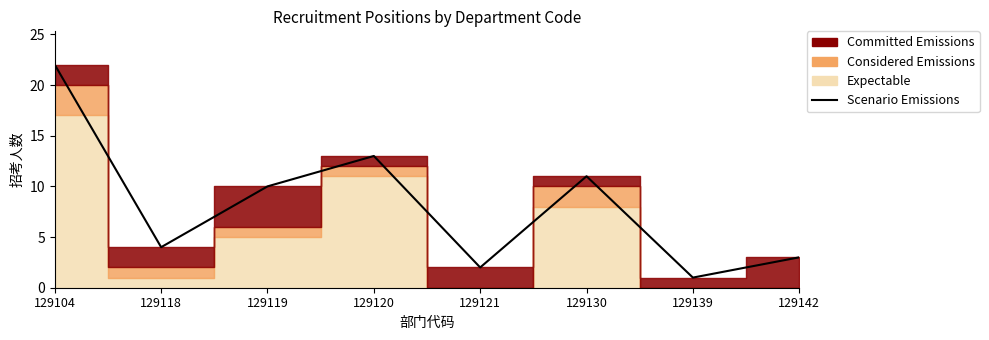

What is the difference between the values at 129121 and 129120?

11